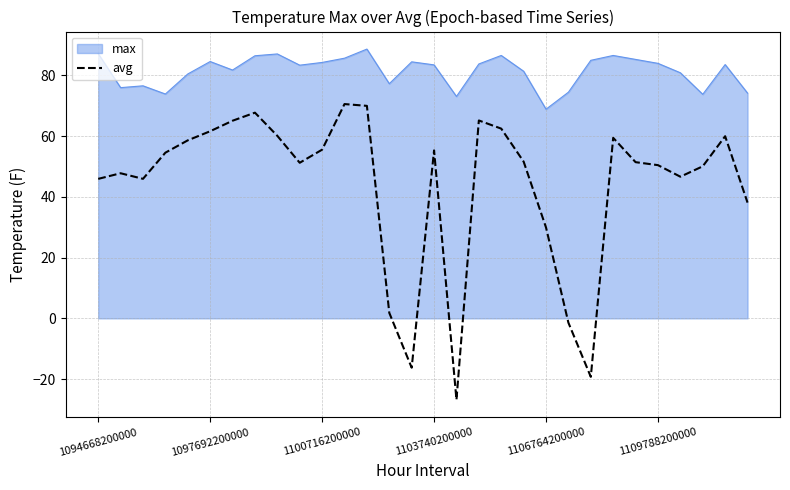

How many series are shown in this chart?

2